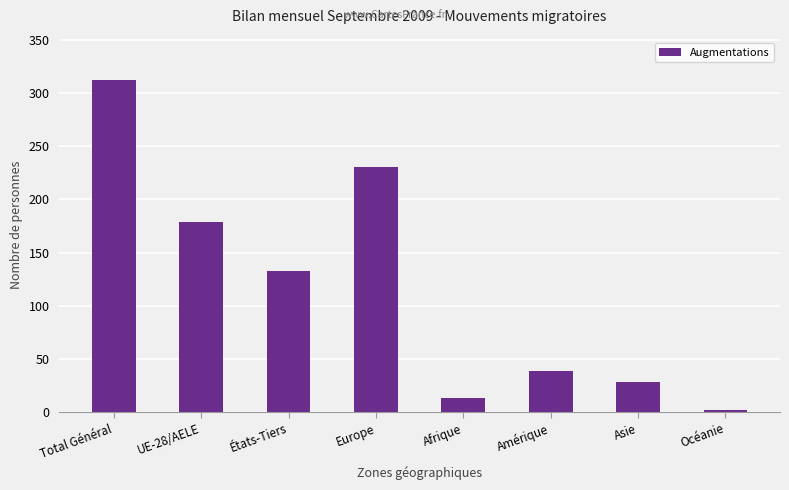

What is the change in value from Total Général to États-Tiers?

-179